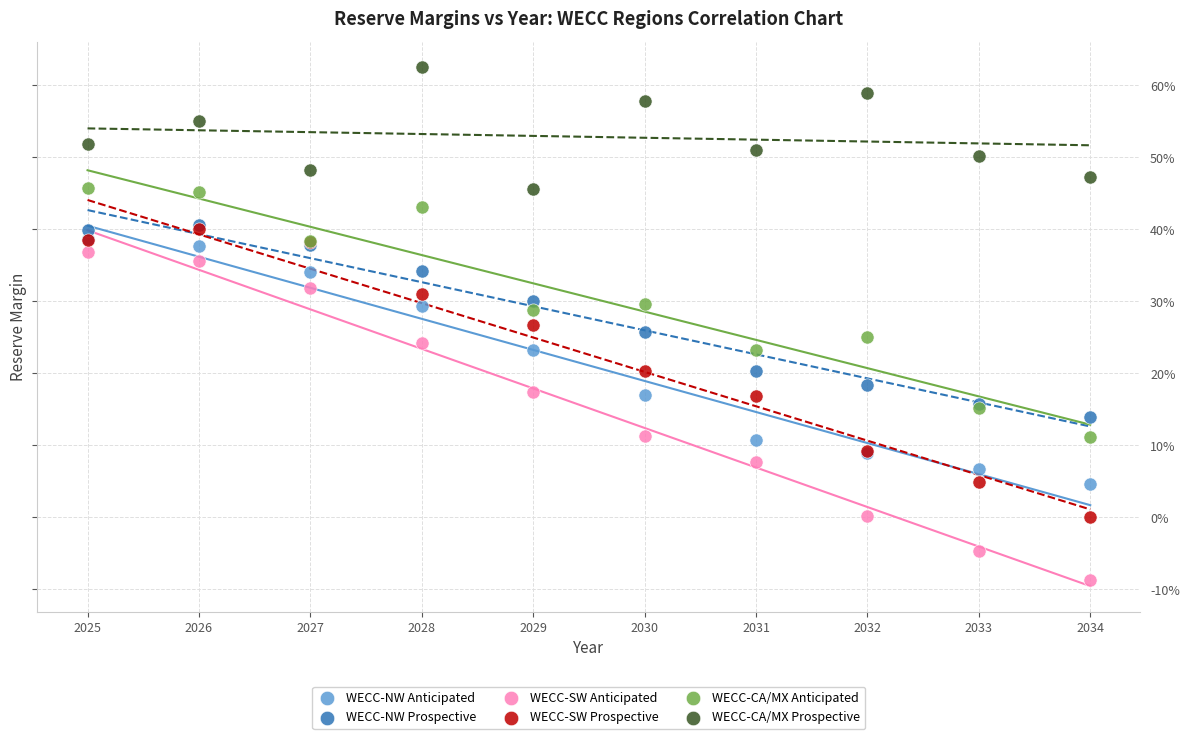

Which series has the largest Y range (max minus min)?

WECC-SW Anticipated